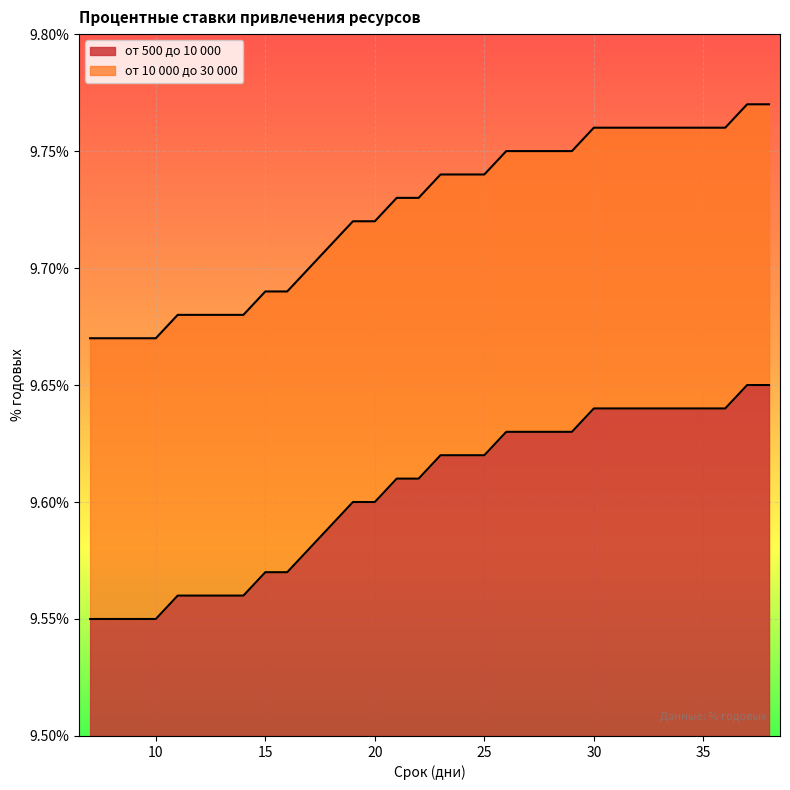

True or false: от 500 до 10 000 and от 10 000 до 30 000 intersect in this chart.

False